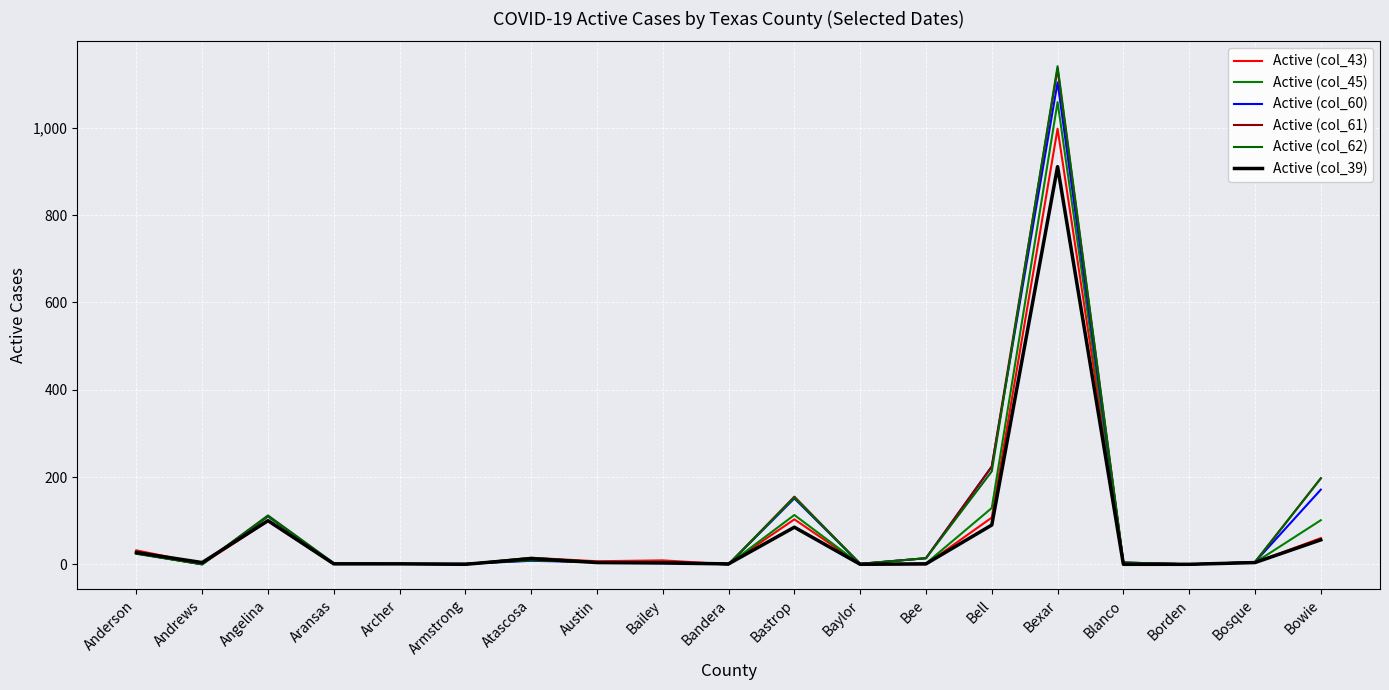

What is the label of the 8th point from the right?

Baylor